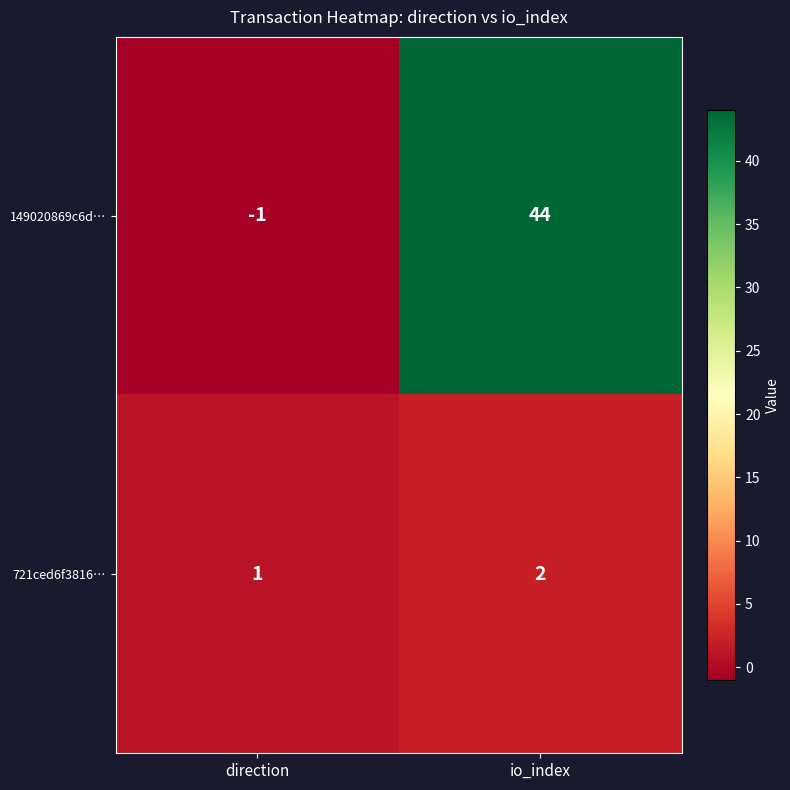

Which series has the largest total across all categories?

149020869c6d…